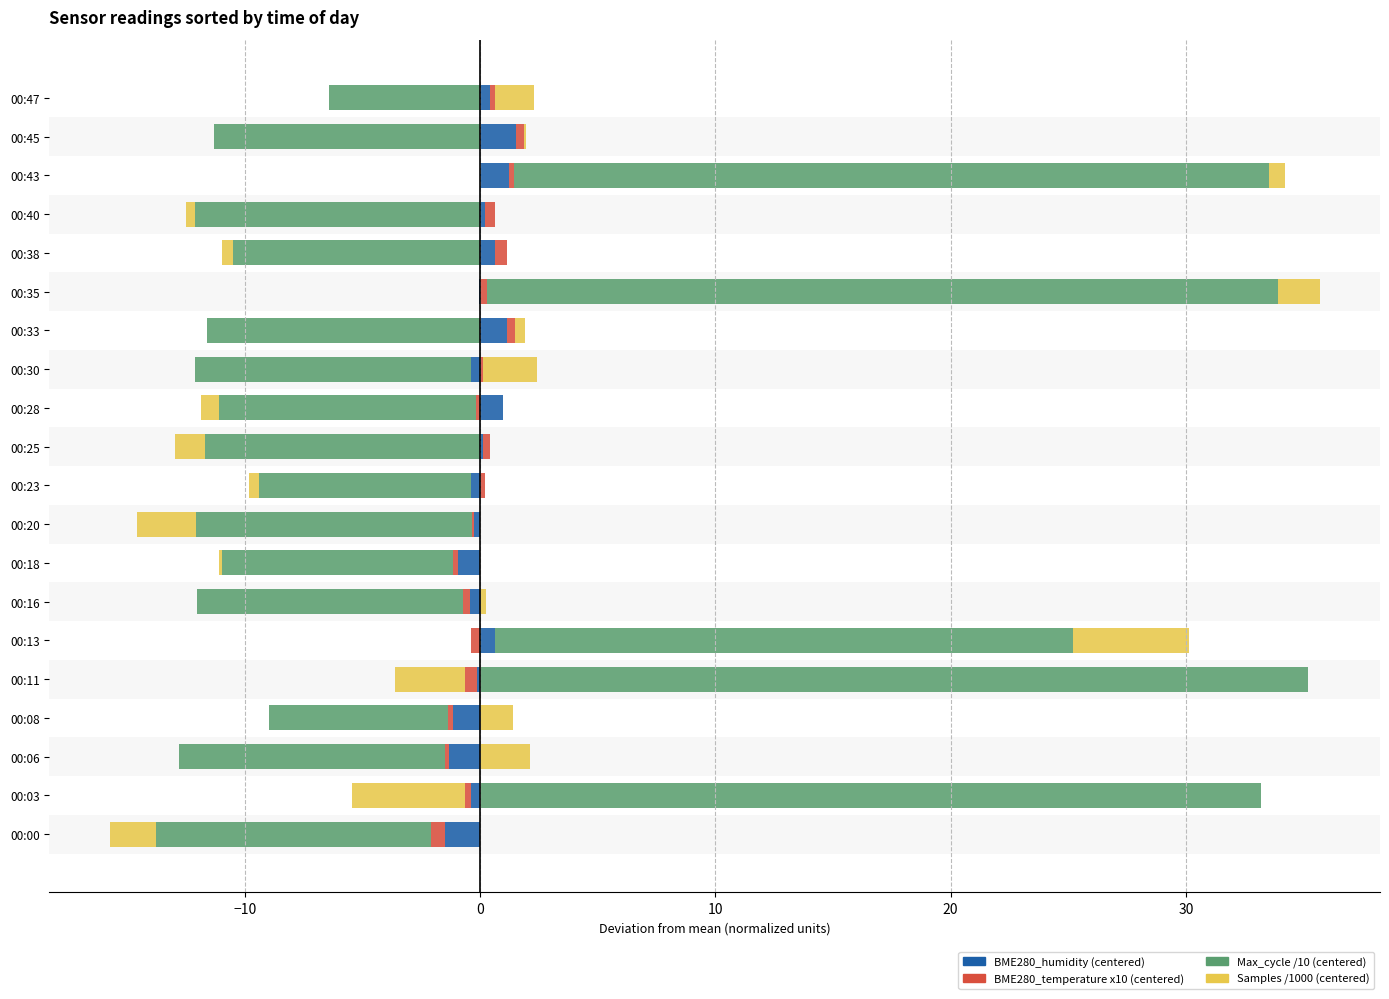

Is it true that BME280_temperature x10 (centered) equals 0.2 at 00:08?

False